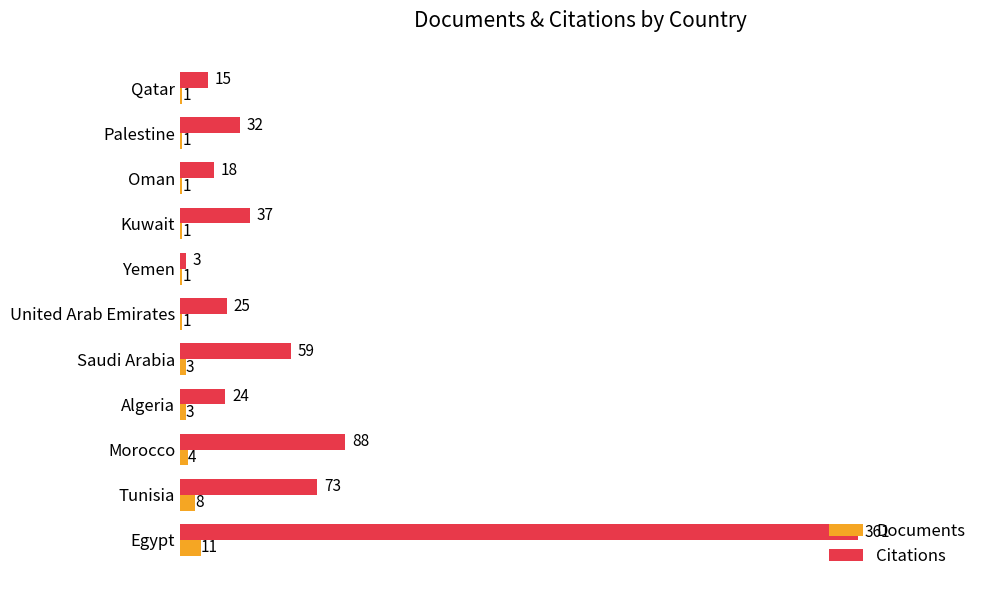

At which category is the sum across all series the highest?

Egypt